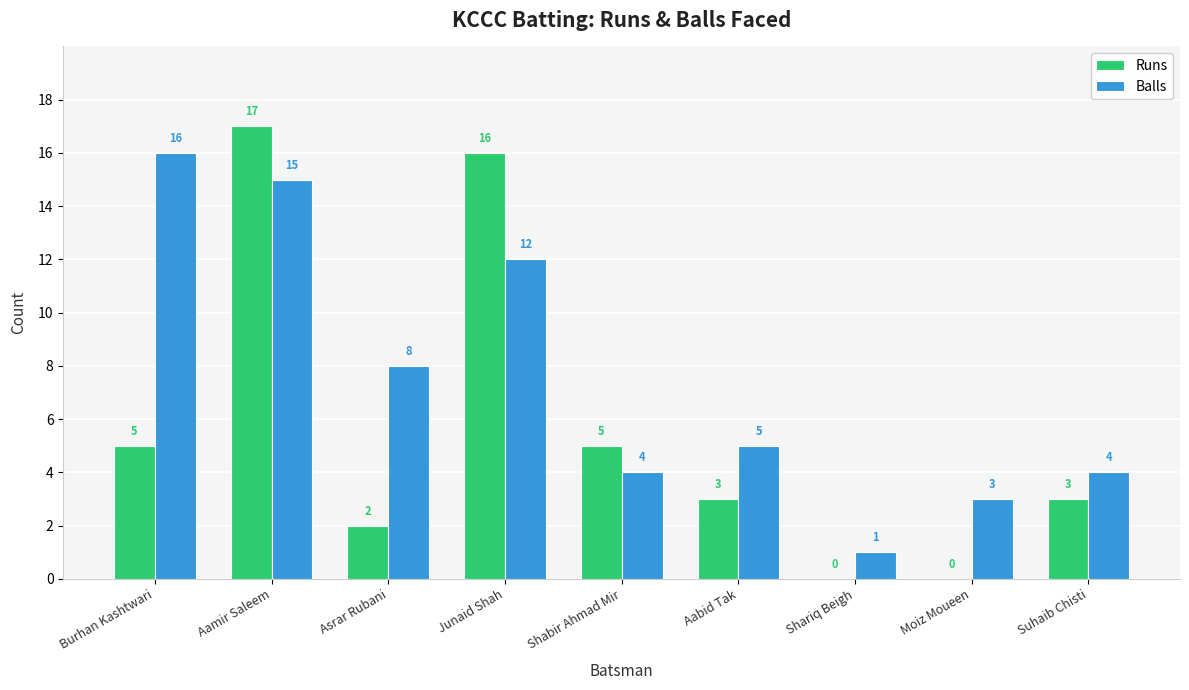

Where does the Balls series first go above 5?

Burhan Kashtwari